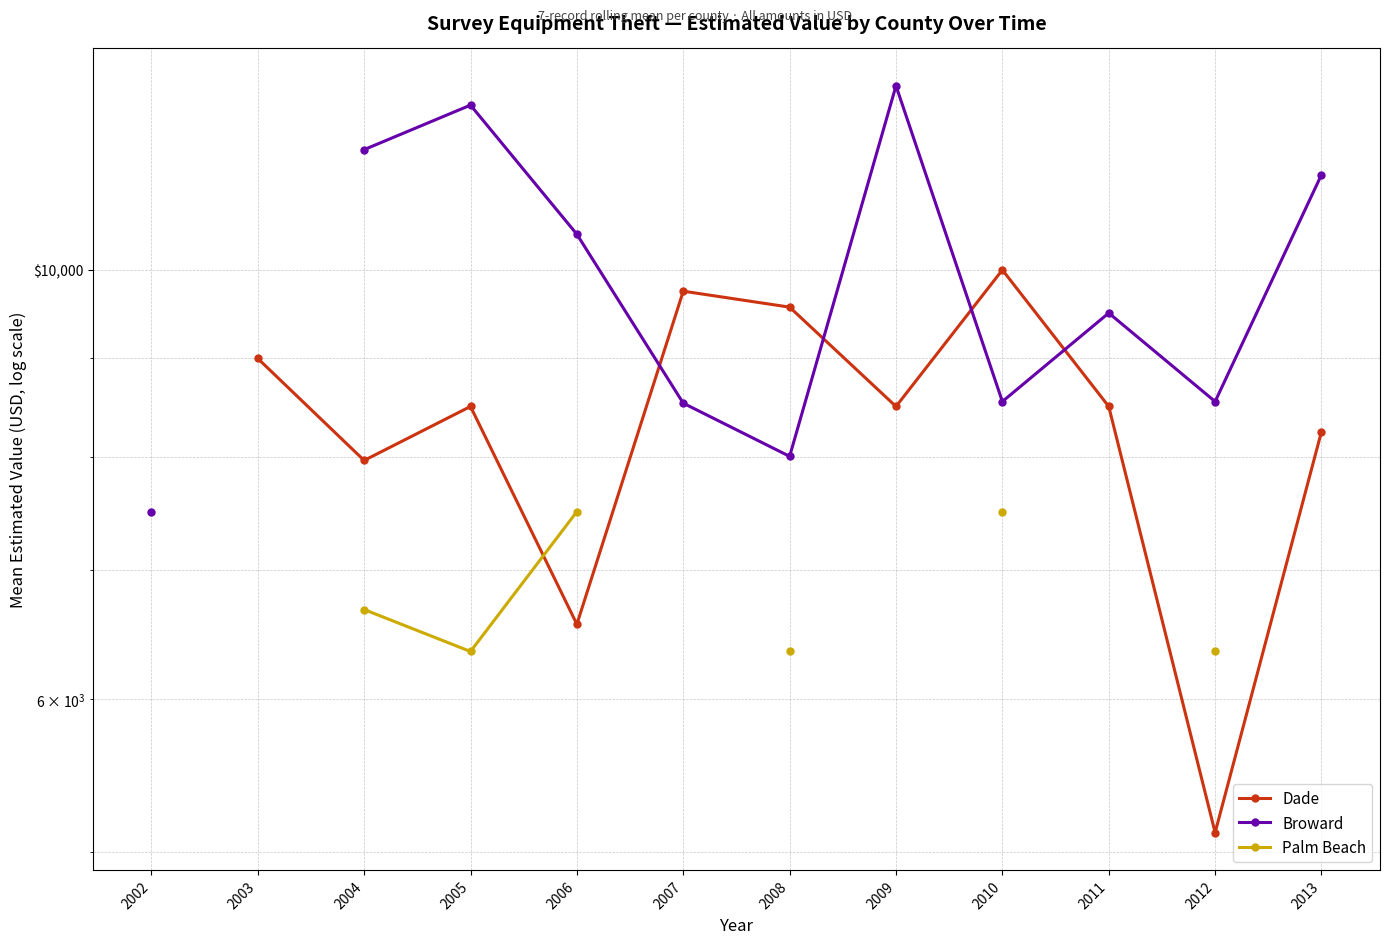

True or false: Palm Beach has more than 0 interior local peaks.

False